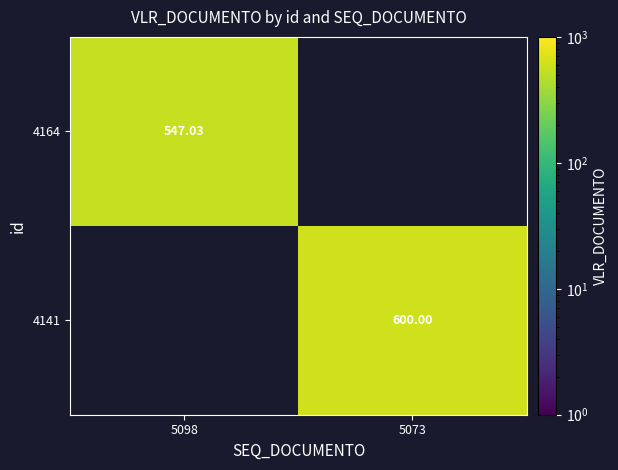

List the series in order of their overall mean, lowest first.

4164, 4141